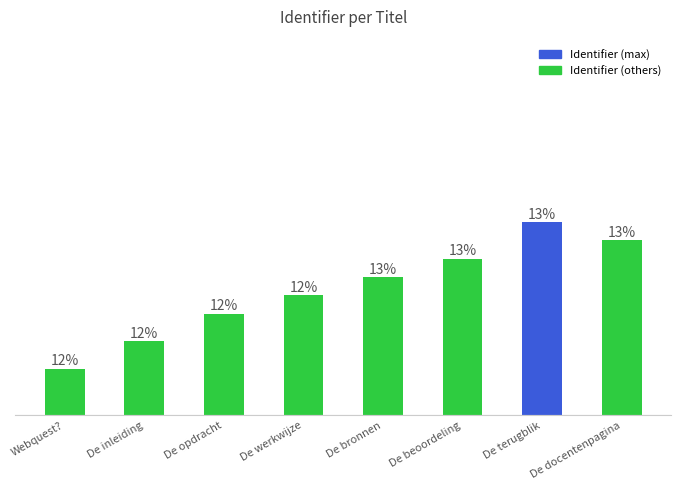

Does the chart contain any negative values?

No